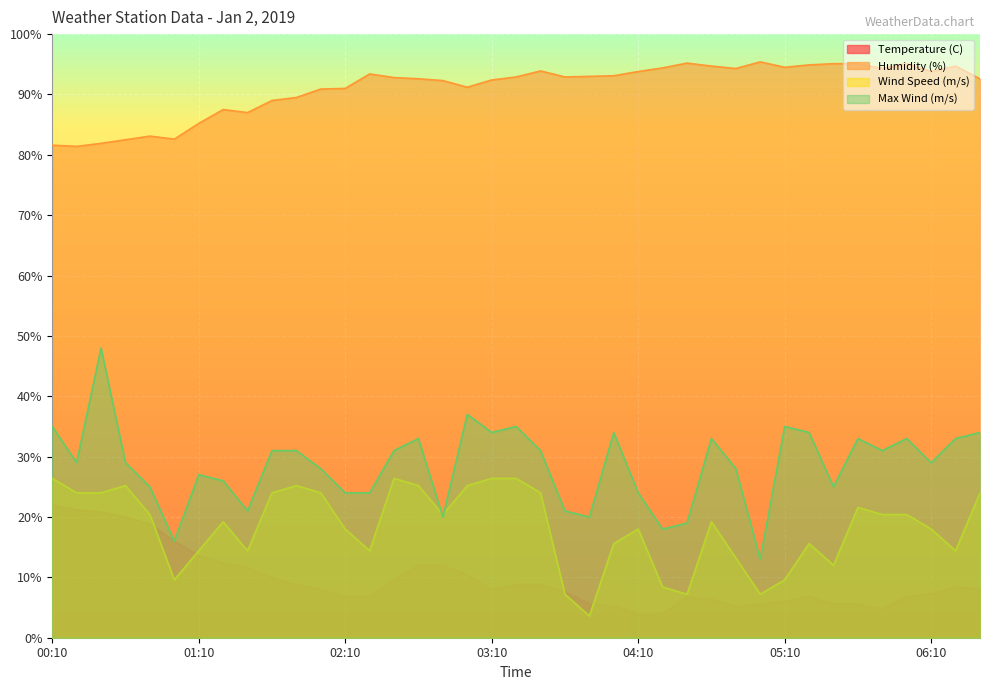

How many lines are shown in the chart?

4